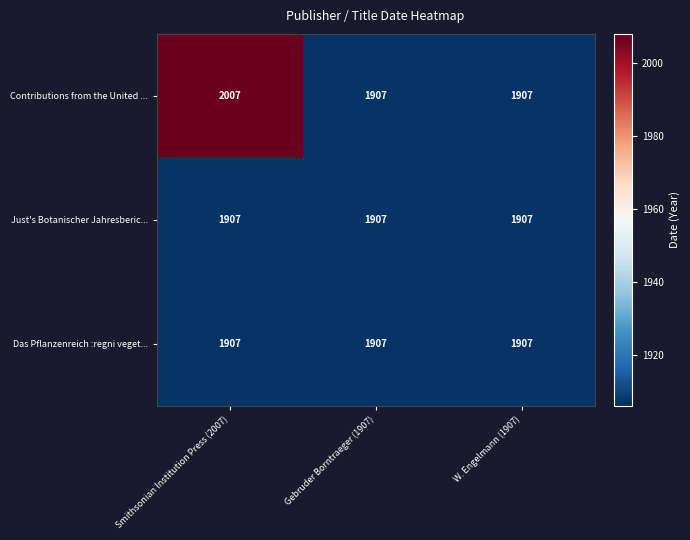

What value does the Contributions from the United ... series have at Gebruder Borntraeger (1907)?

1907